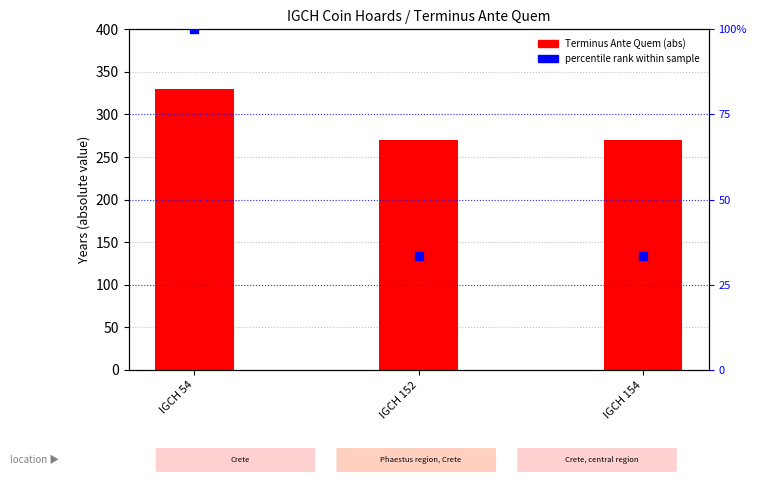

Which series has the largest total across all categories?

Terminus Ante Quem (abs)